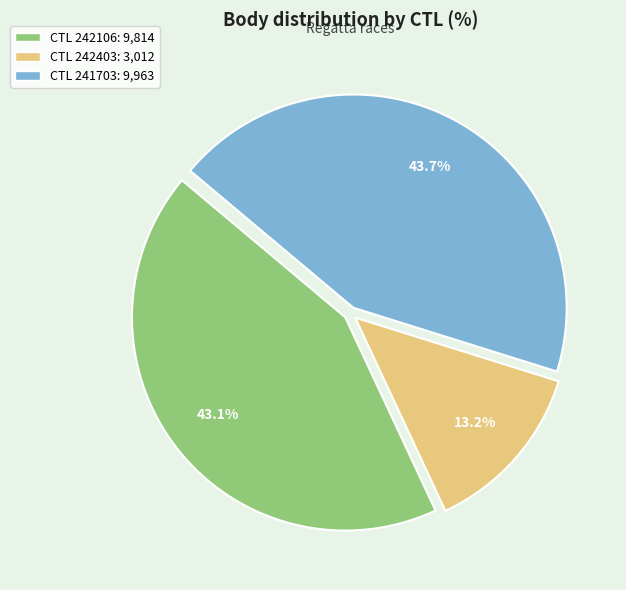

Is there any slice that represents more than half of the pie?

No